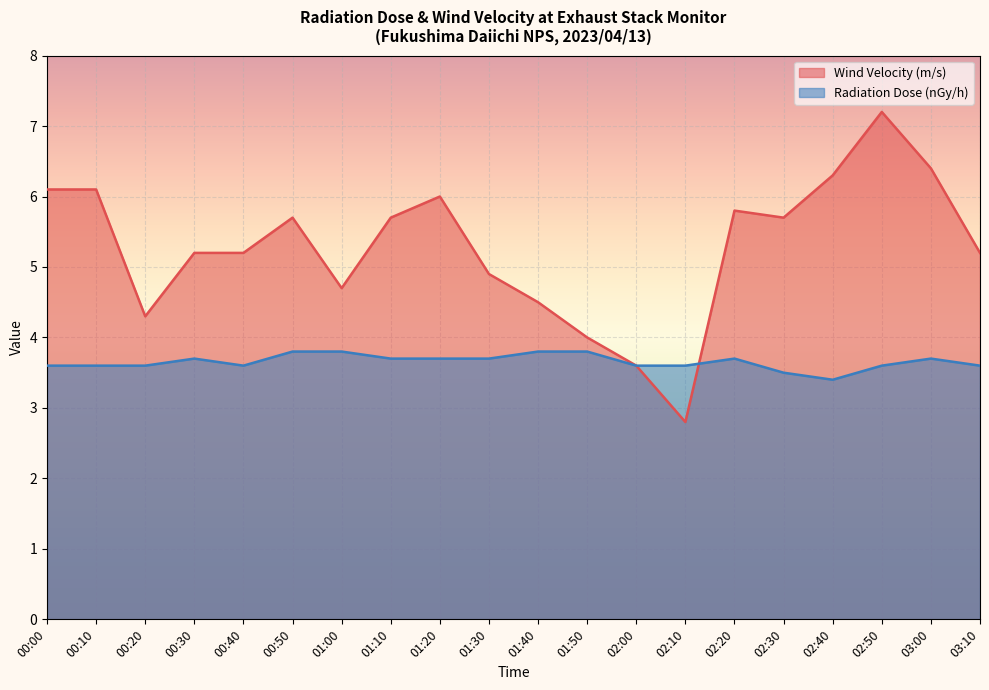

What is the label of the 3rd point from the left?

00:20